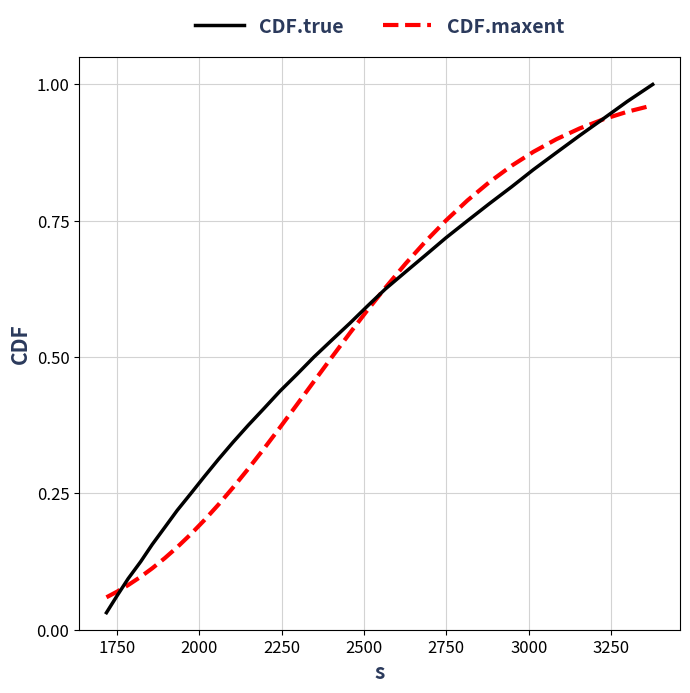

How many distinct data groups are displayed?

2